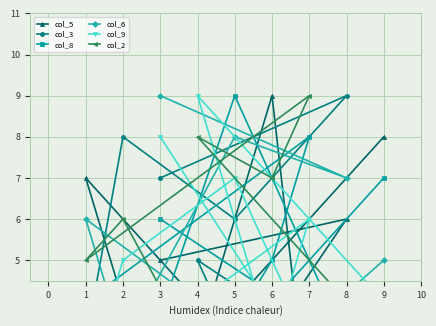

Rank the series by their maximum value, from lowest to highest.

col_5, col_3, col_8, col_6, col_9, col_2